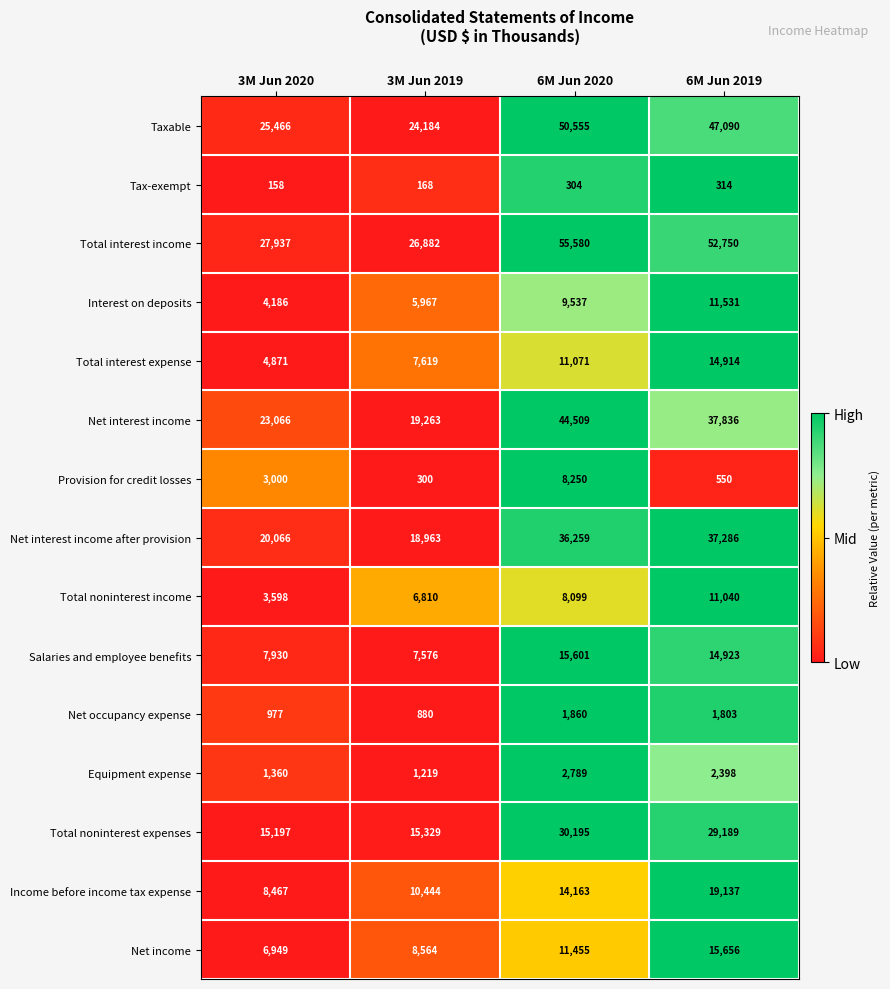

How many distinct data groups are displayed?

15